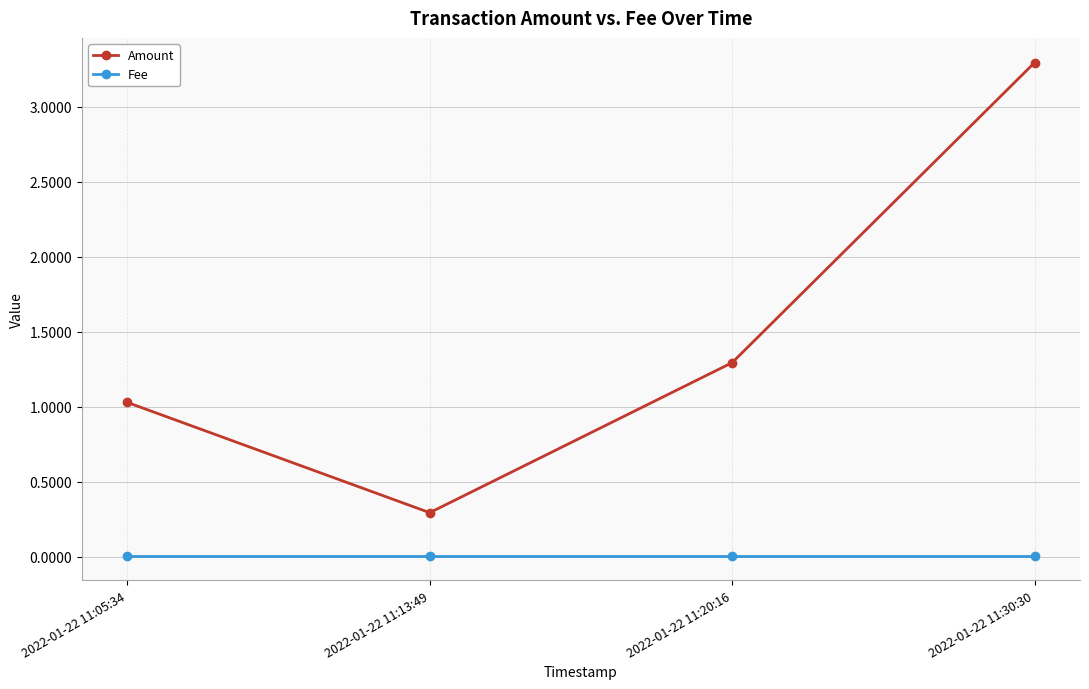

Between 2022-01-22 11:05:34 and 2022-01-22 11:30:30, which series saw the biggest shift?

Amount